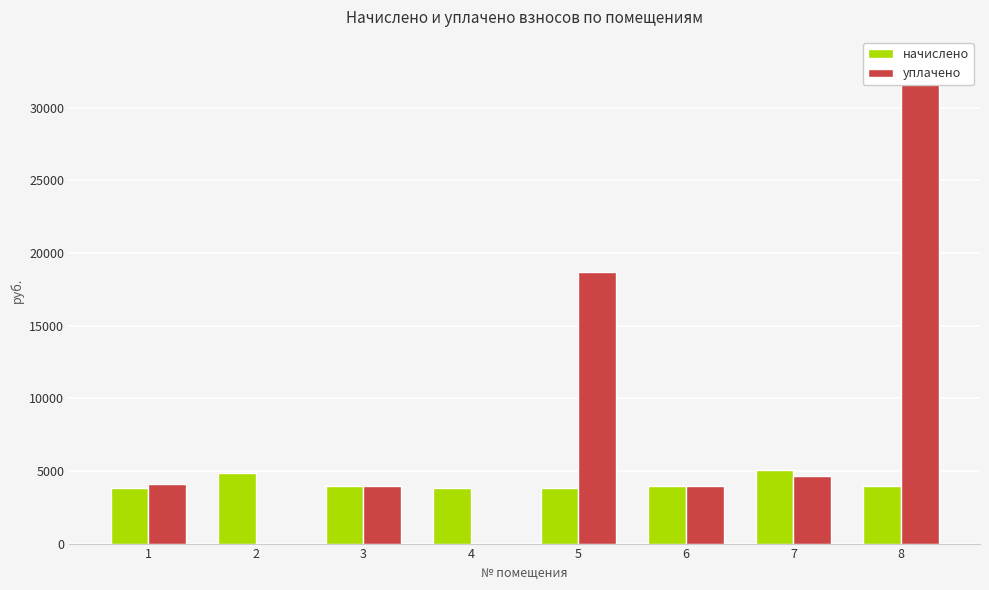

Is it true that начислено equals 3284.9 at 7?

False